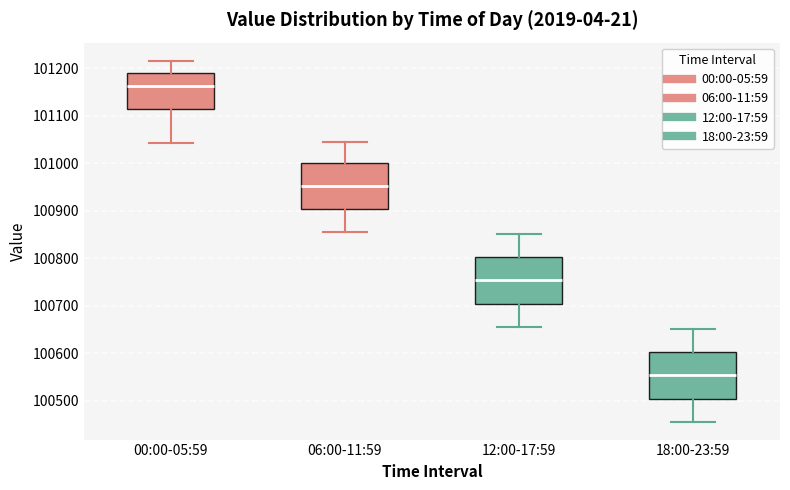

Where does the upper whisker of the box for 18:00-23:59 end on the y-axis? The values are not printed on the chart, so give them approximately, as read against the axis.

100650